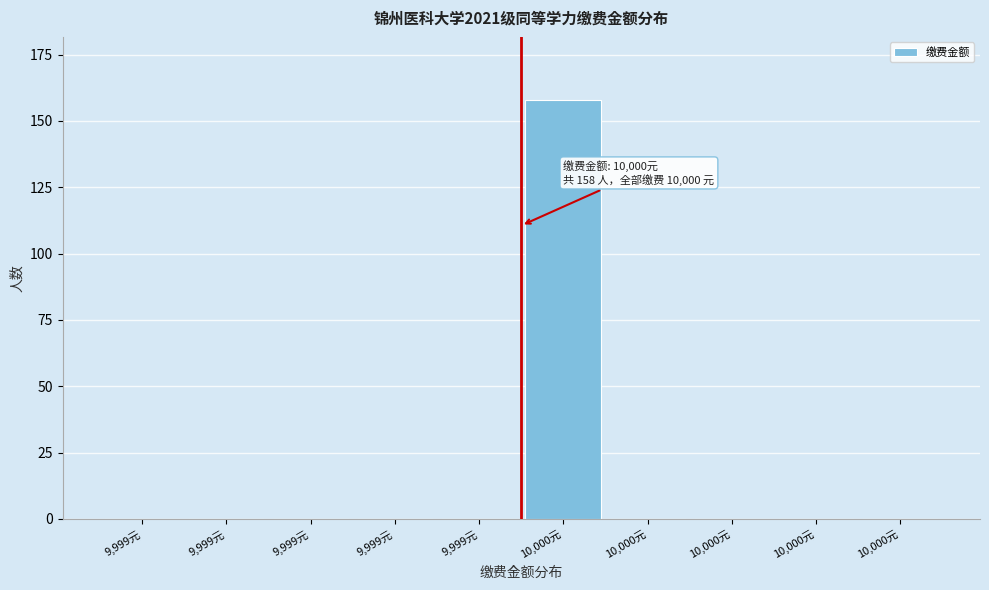

How many data points does each series have?

10